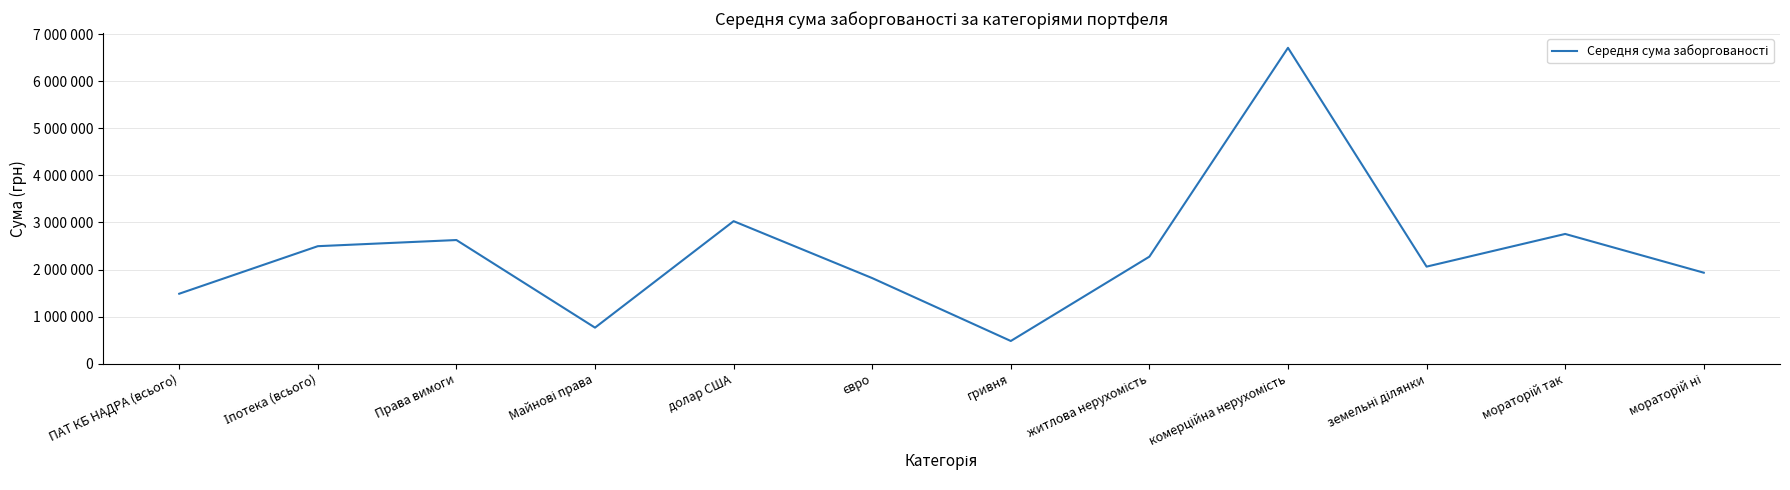

Is this an area chart (filled region under the line)?

No